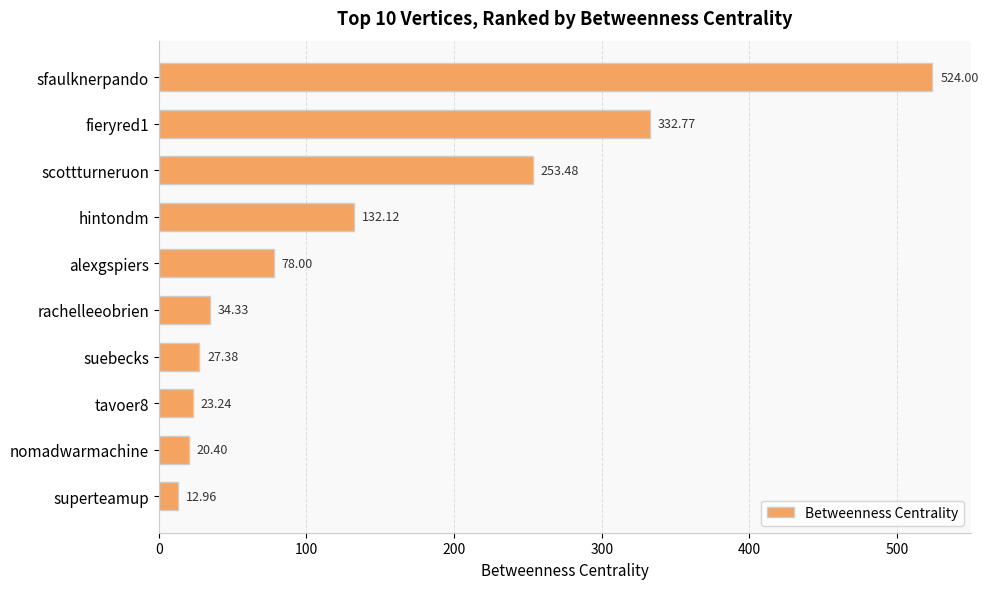

Are the bars grouped side by side (vs. stacked)?

No